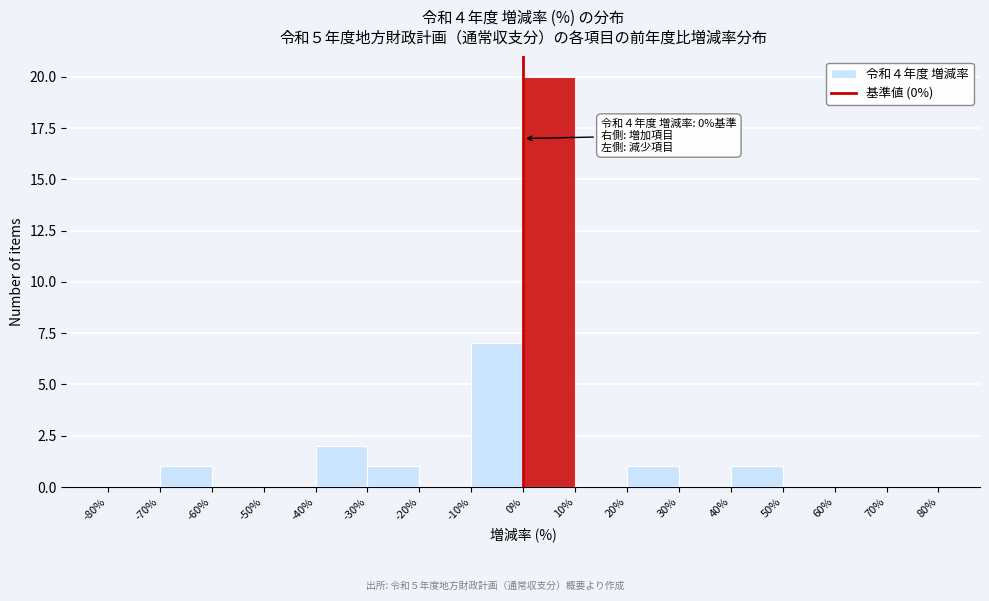

Over which range of the x-axis is the bar tallest?

0% to 10%